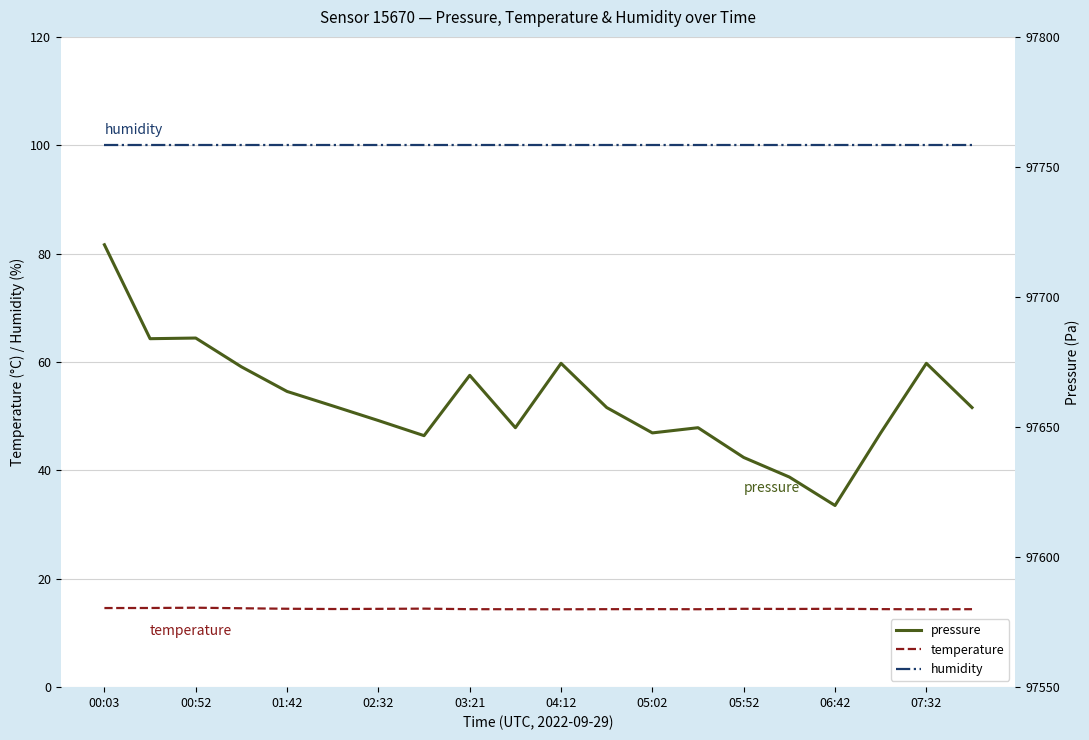

How many lines are shown in the chart?

3